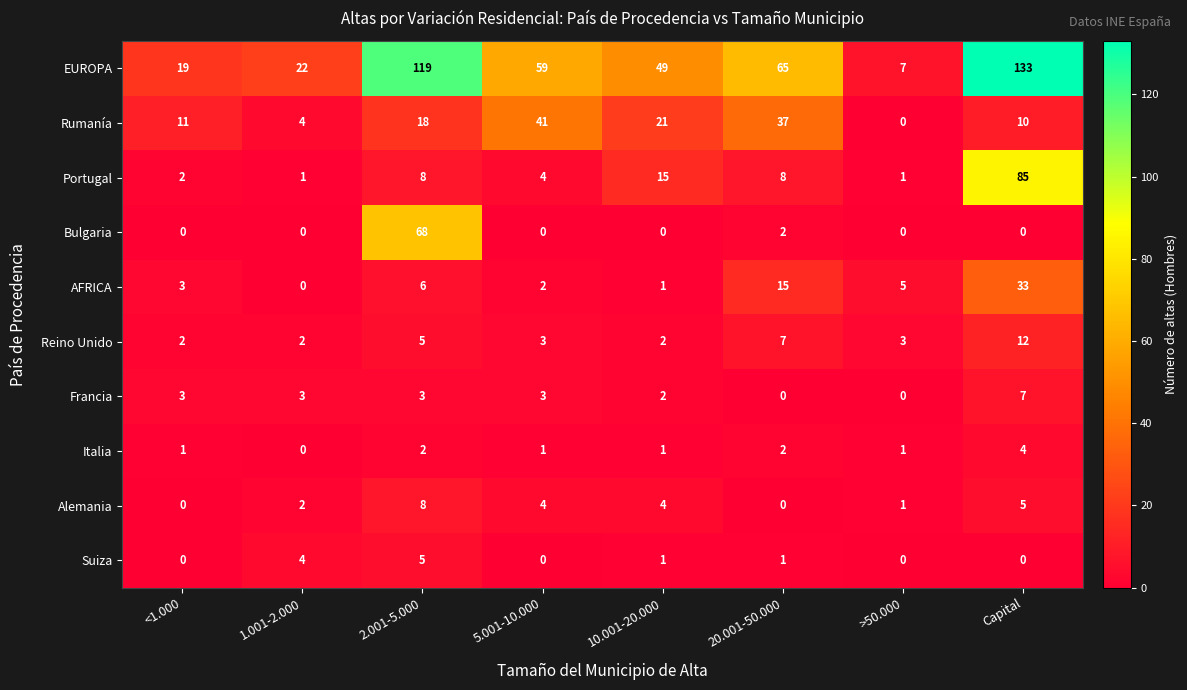

What is the total value across all series at 1.001-2.000?

38